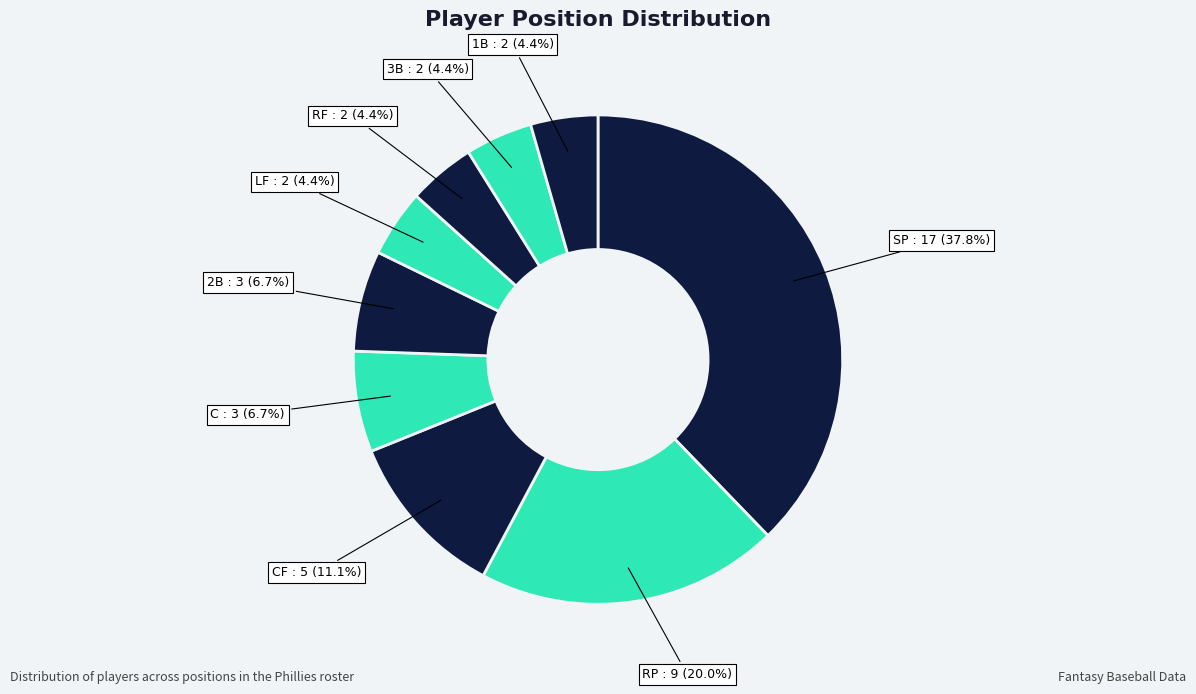

Count the number of slices in the pie.

9